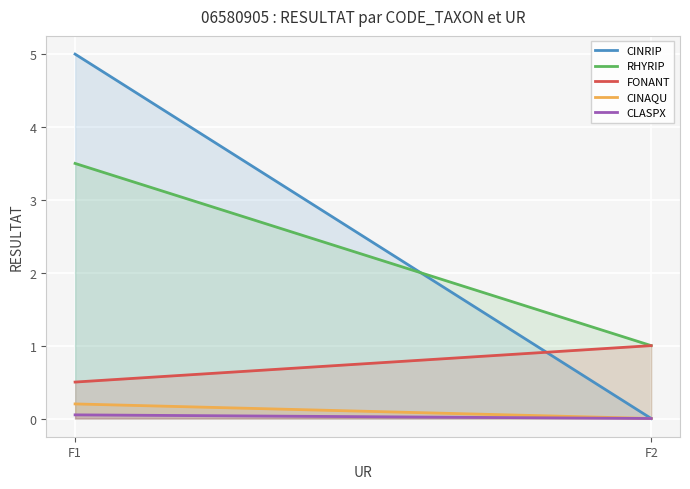

Is it true that CINAQU equals 0.0 at F2?

True